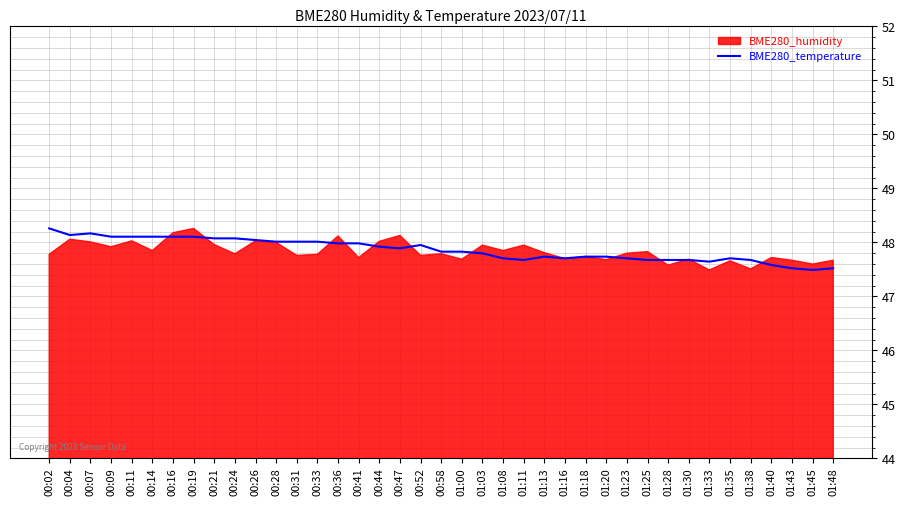

True or false: the data has more than 1 interior local peaks.

True